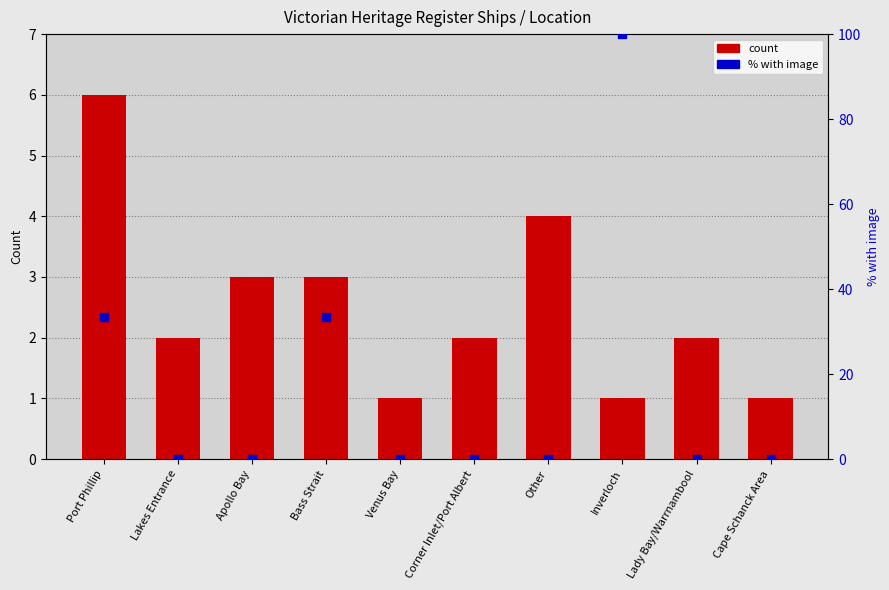

Which series reaches the maximum Y coordinate?

% with image